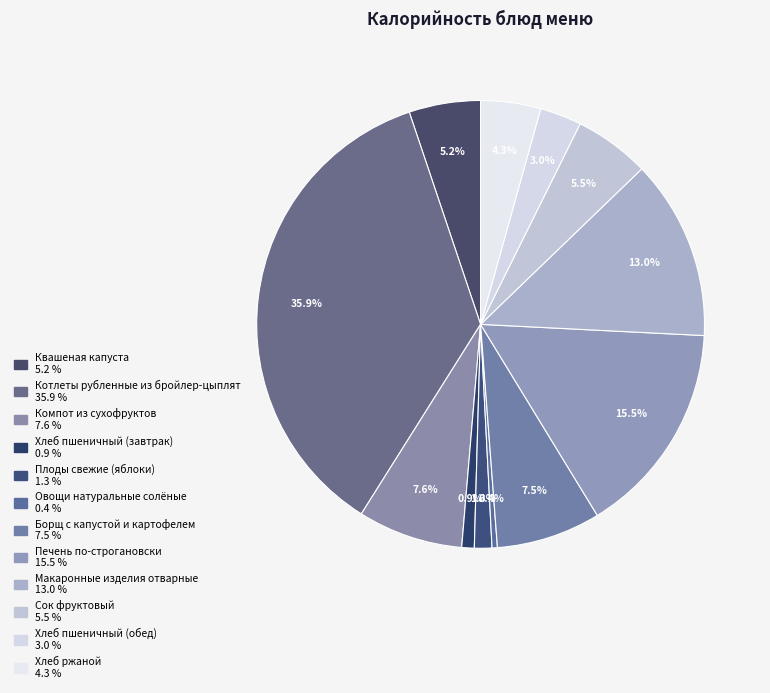

How many slices are in this pie chart?

12